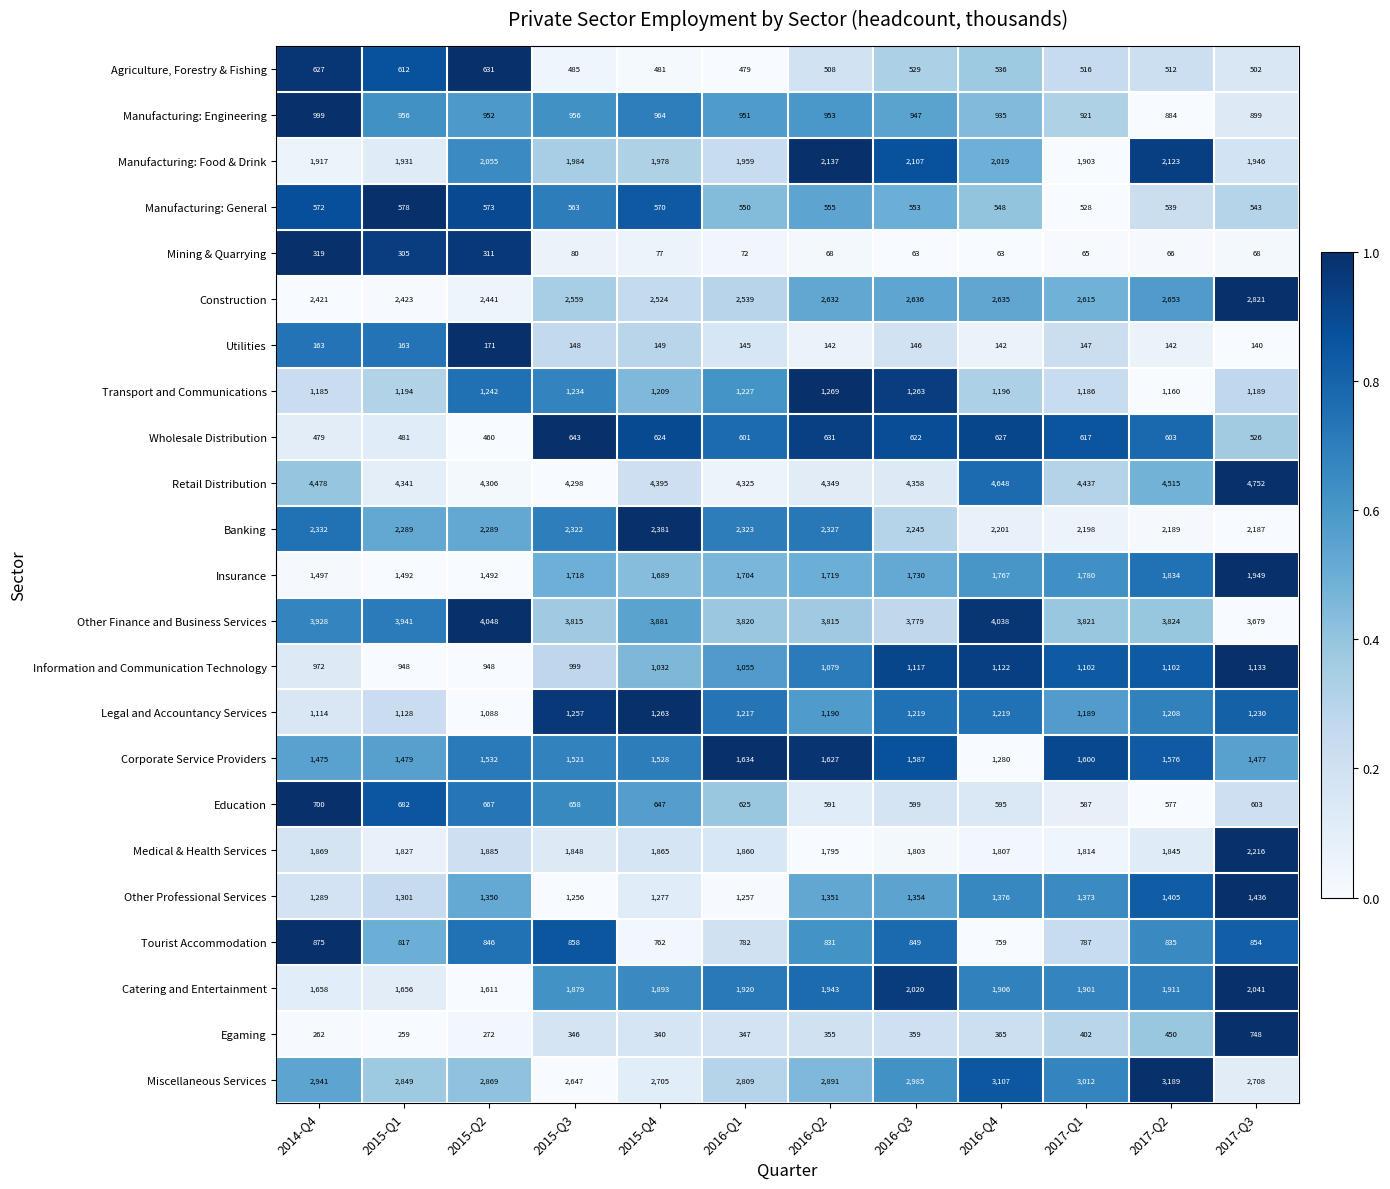

The Utilities series shows 142 at 2016-Q4. True or false?

True